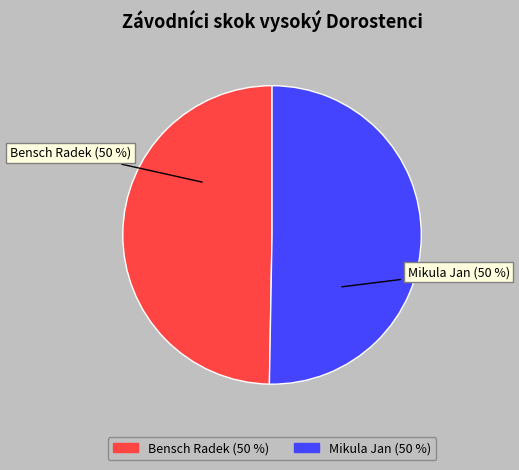

How many segments does this pie chart have?

2